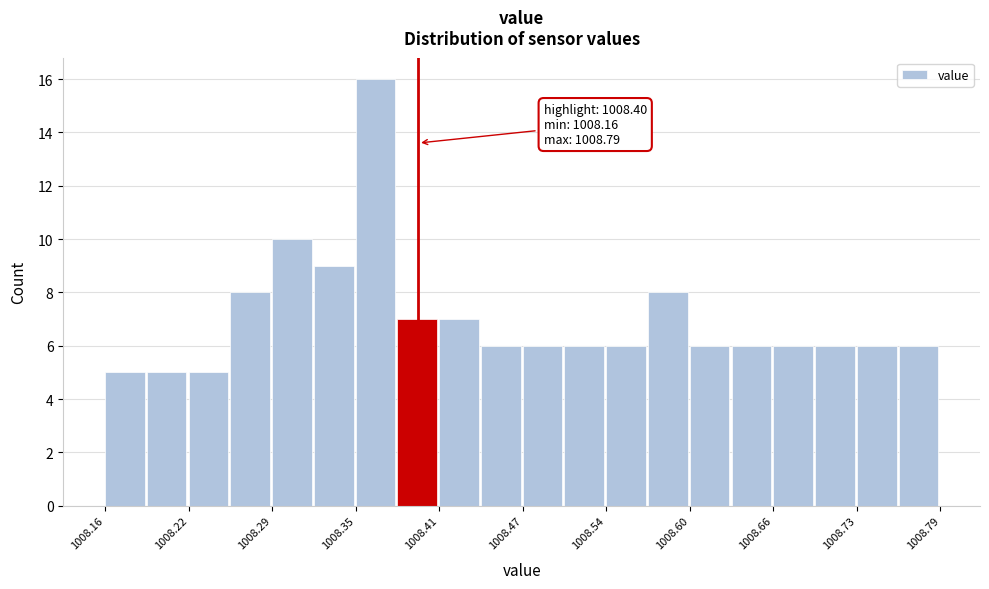

Read against the x-axis, roughly where is the centre of the tallest bar?

1008.36